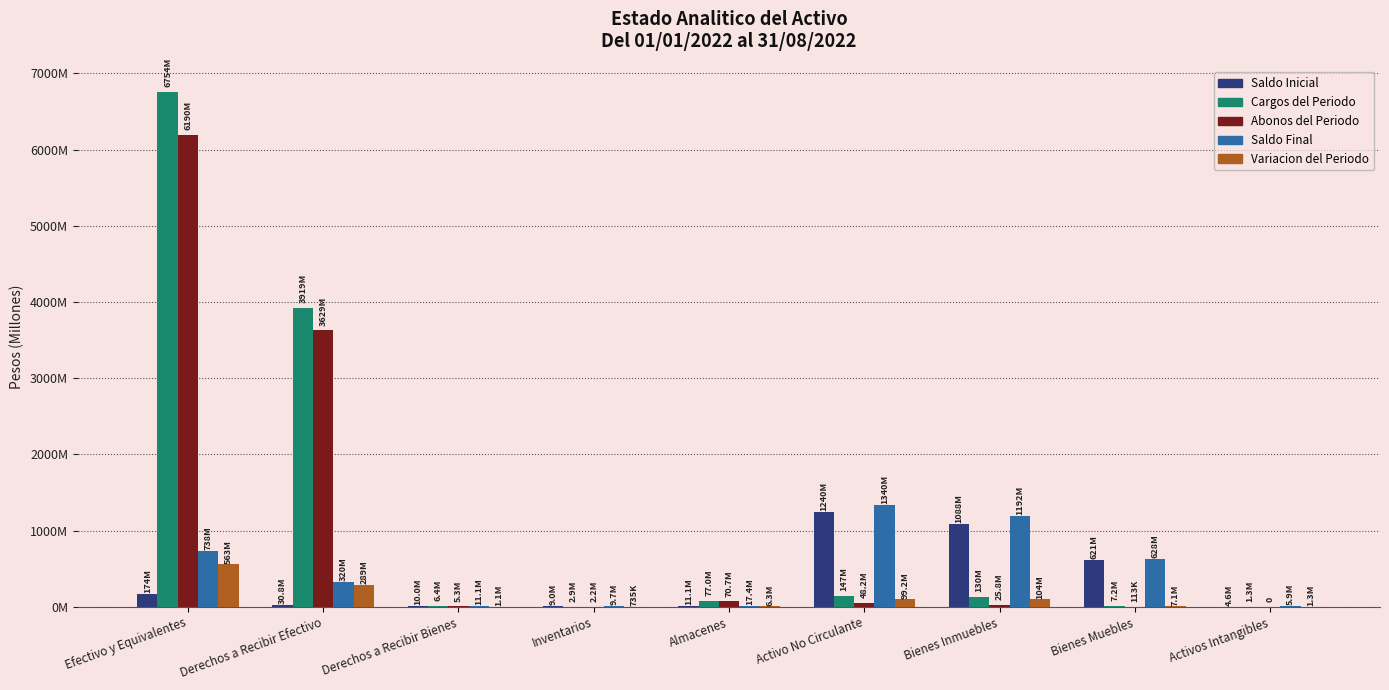

What is the label of the 1st bar from the right?

Activos Intangibles